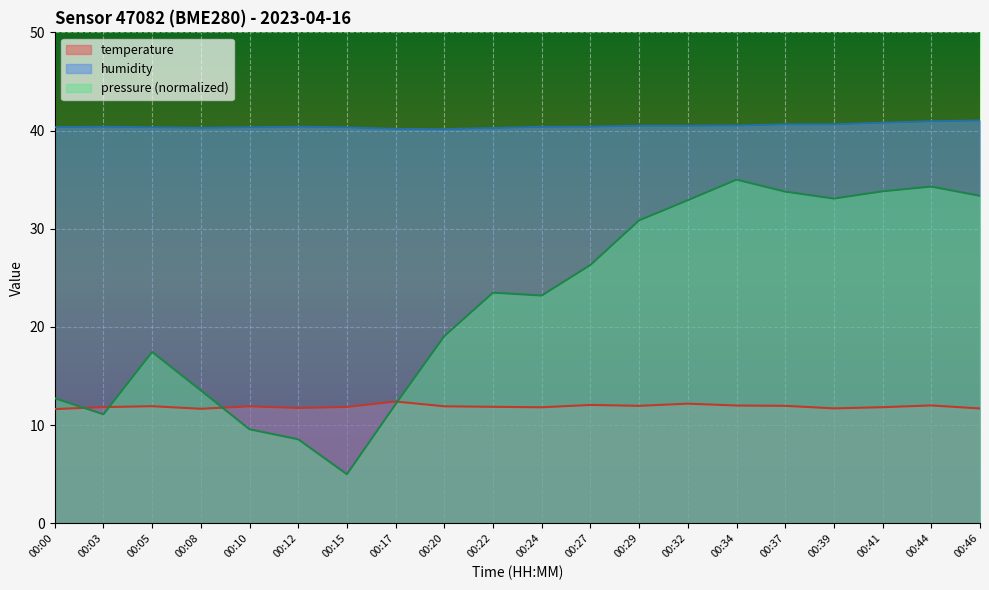

What is the difference between the second highest and second lowest values in the pressure_scaled series?

25.7